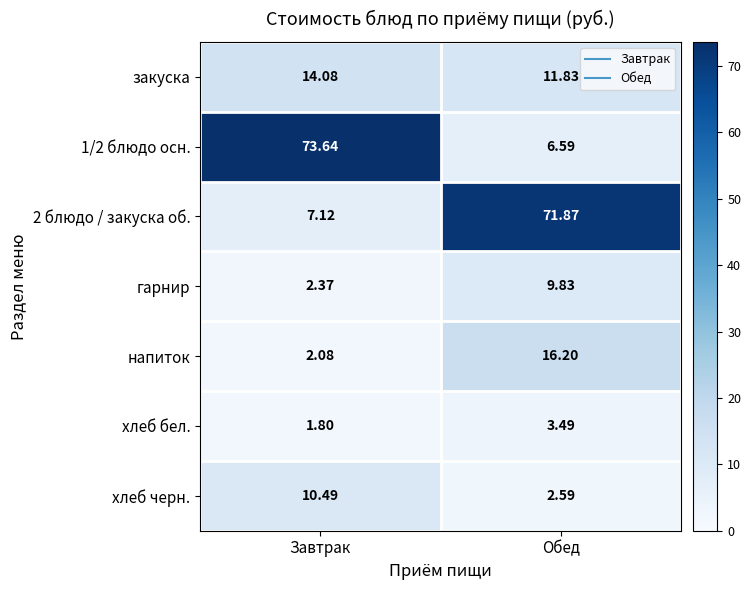

Which series has the largest total across all categories?

1/2 блюдо осн.